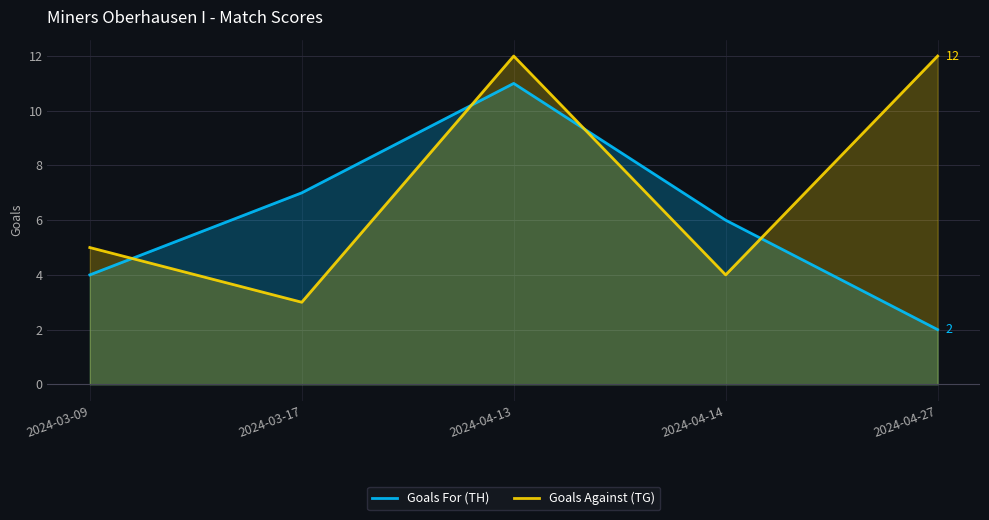

How many categories are shown in the chart?

5